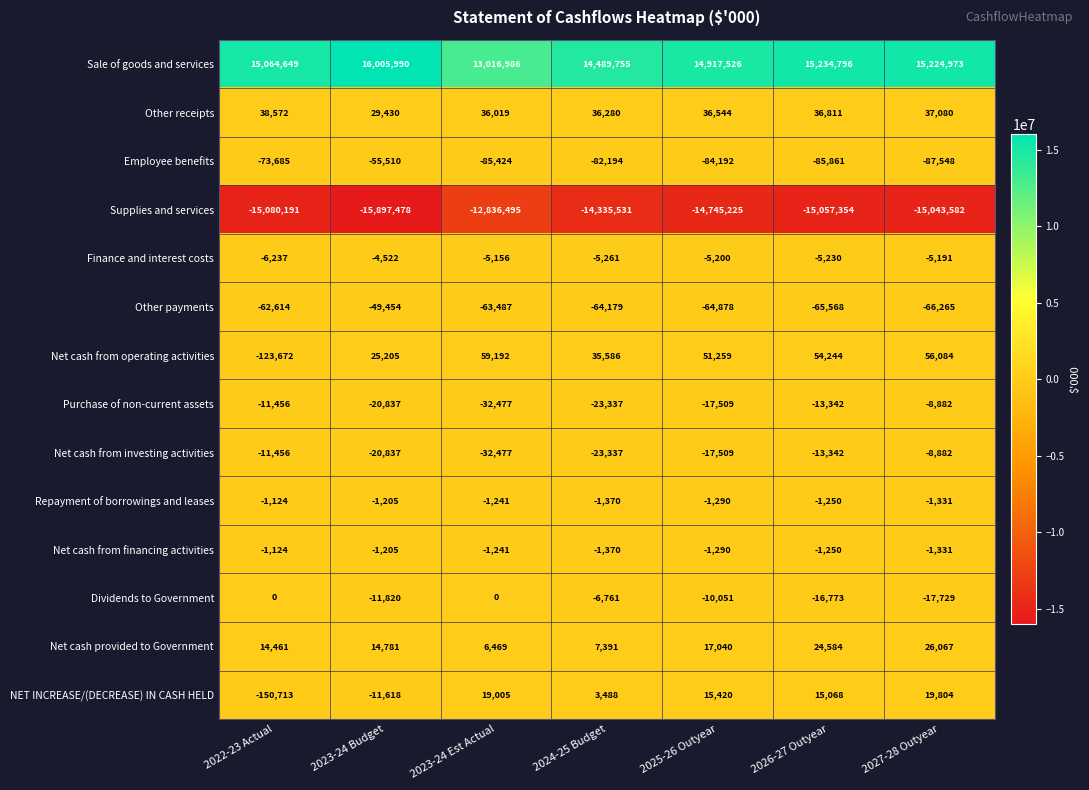

Is the value of Dividends to Government at 2027-28 Outyear greater than the value of Employee benefits at 2023-24 Est Actual?

Yes